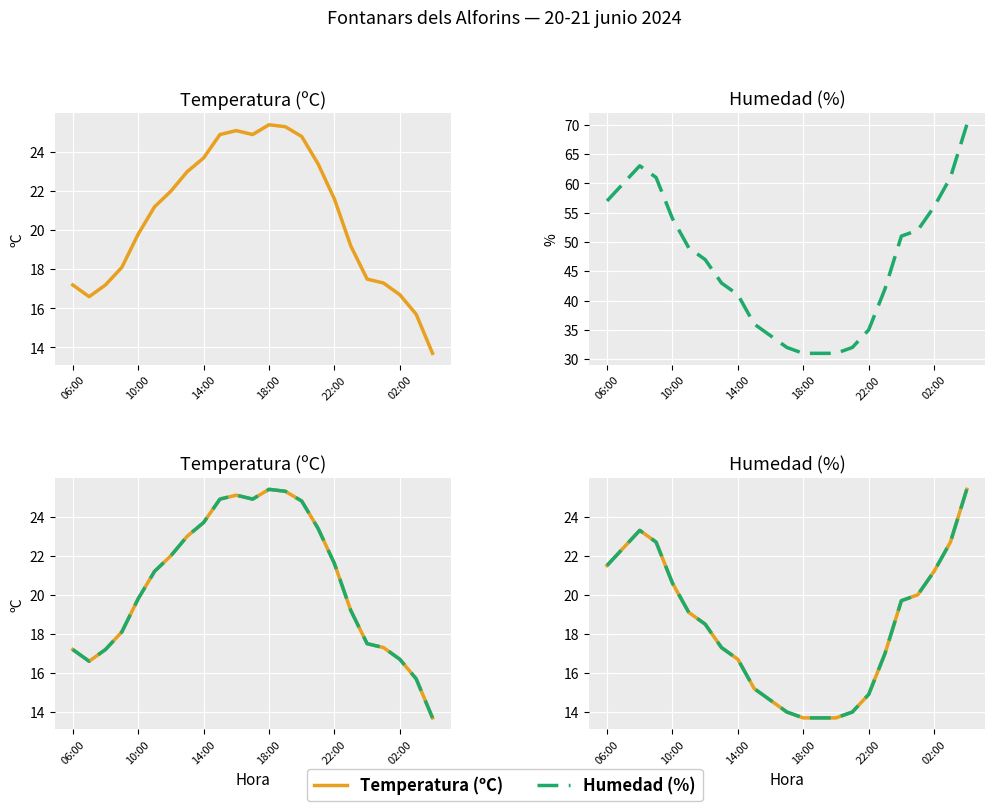

At which category is the sum across all series the highest?

22